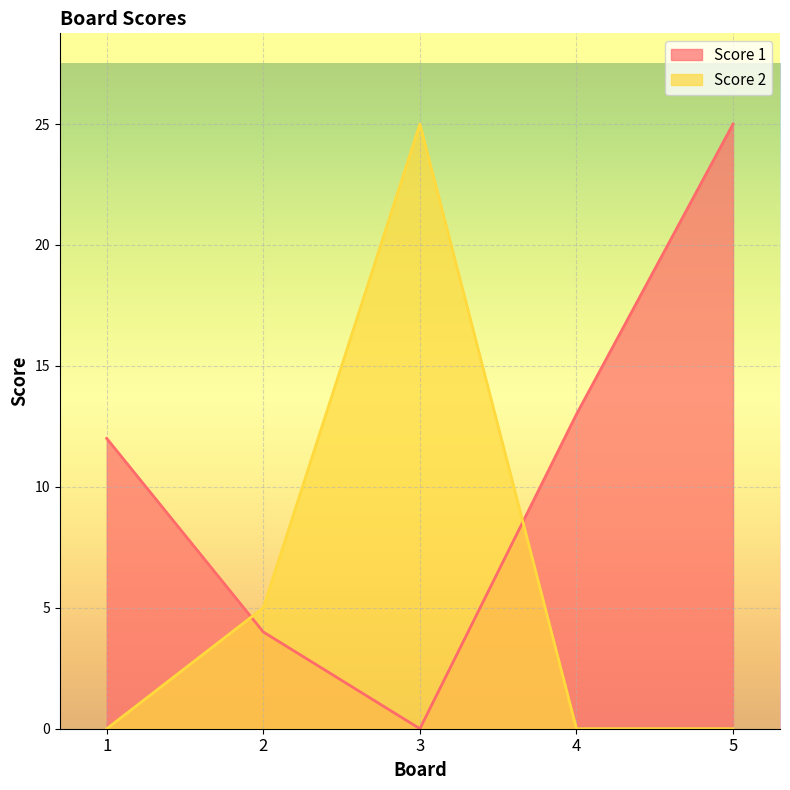

True or false: Score 1 has more than 2 points higher than both neighbors.

False